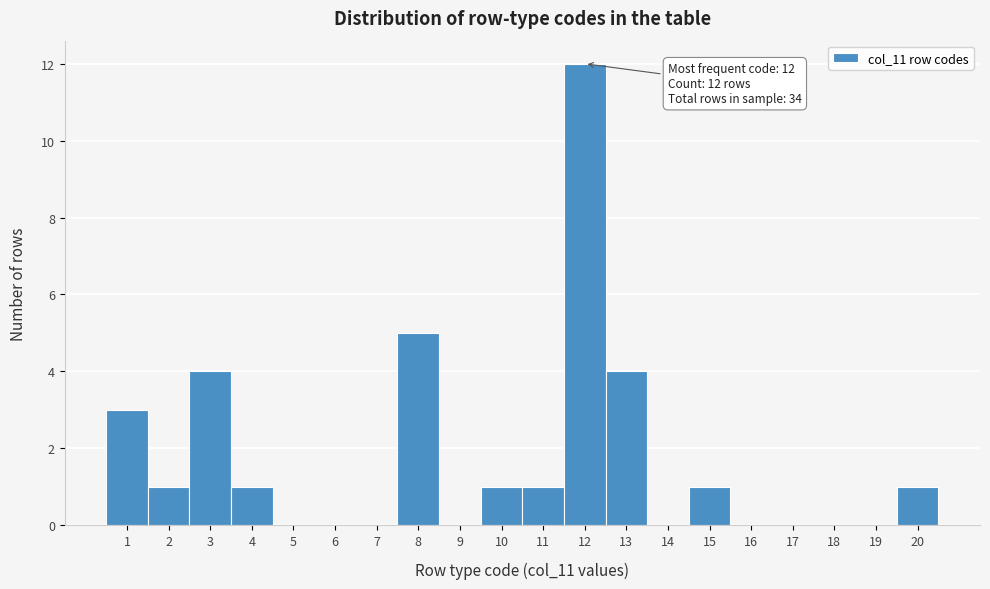

Over which range of the x-axis is the bar tallest?

11.5 to 12.5